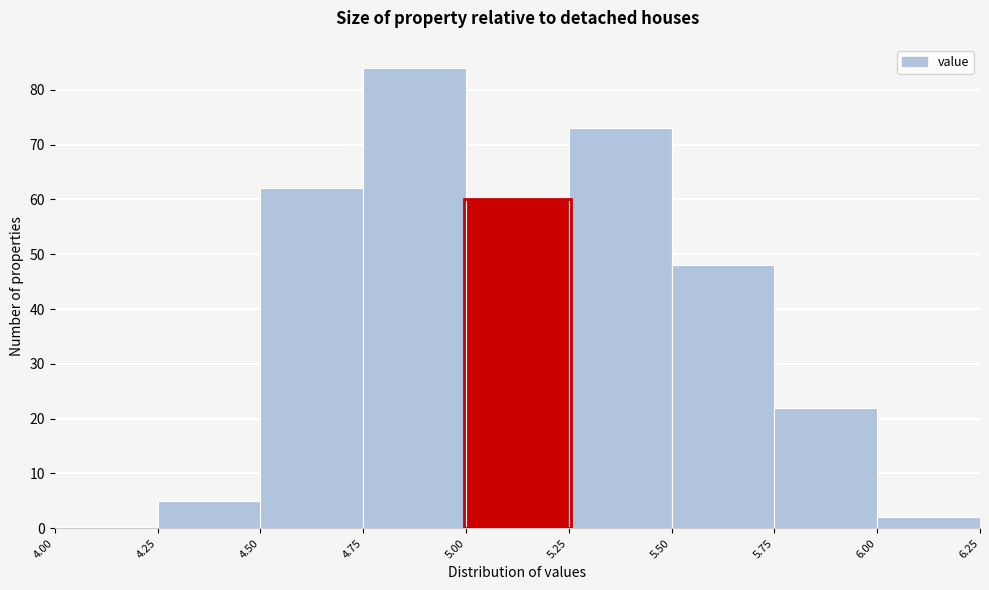

How tall is the bar that spans 4.25 to 4.50 on the x-axis? The values are not printed on the chart, so give them approximately, as read against the axis.

5